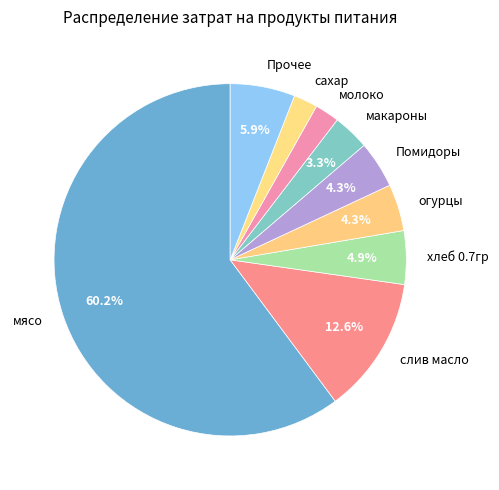

Is it true that мясо is 50% of the pie?

False